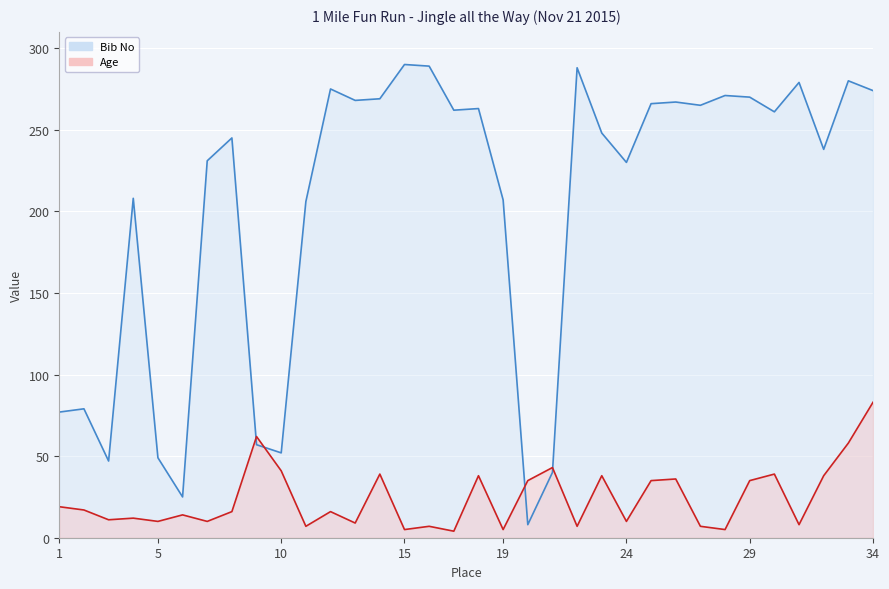

The Bib No series shows 112 at 13. True or false?

False